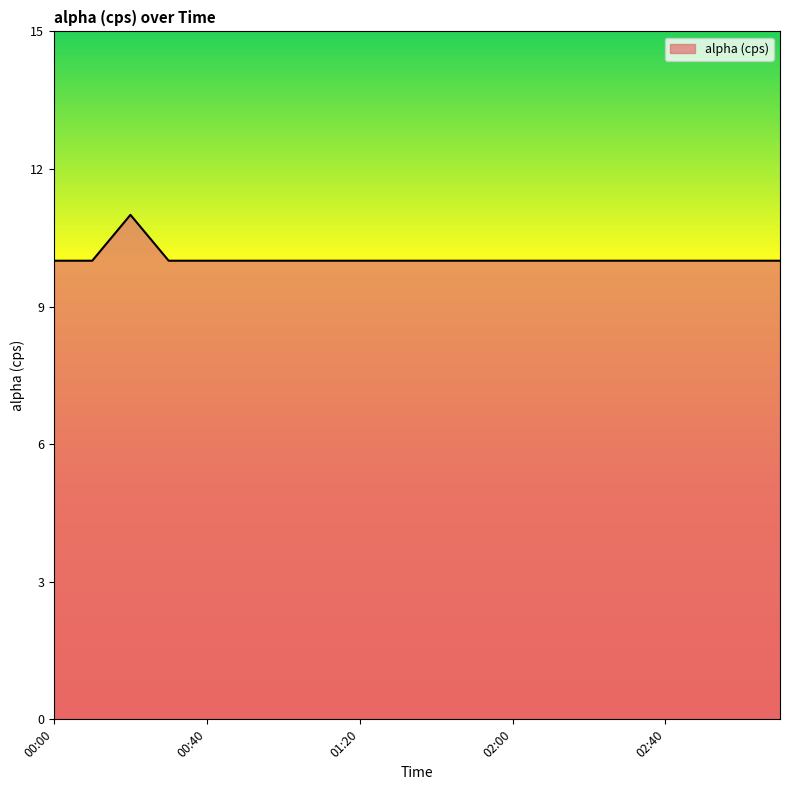

What is the sum of all values?

201